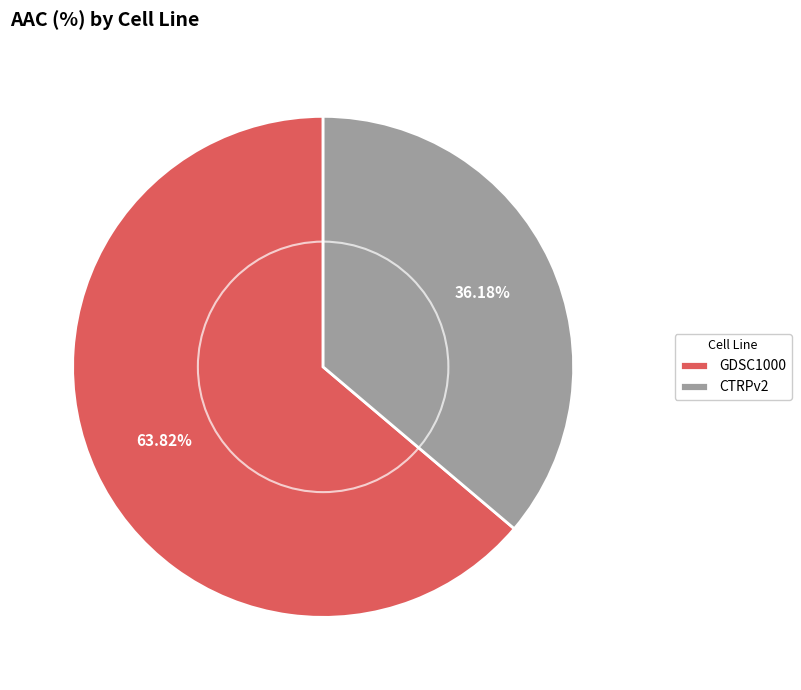

Does any single category account for the majority?

Yes